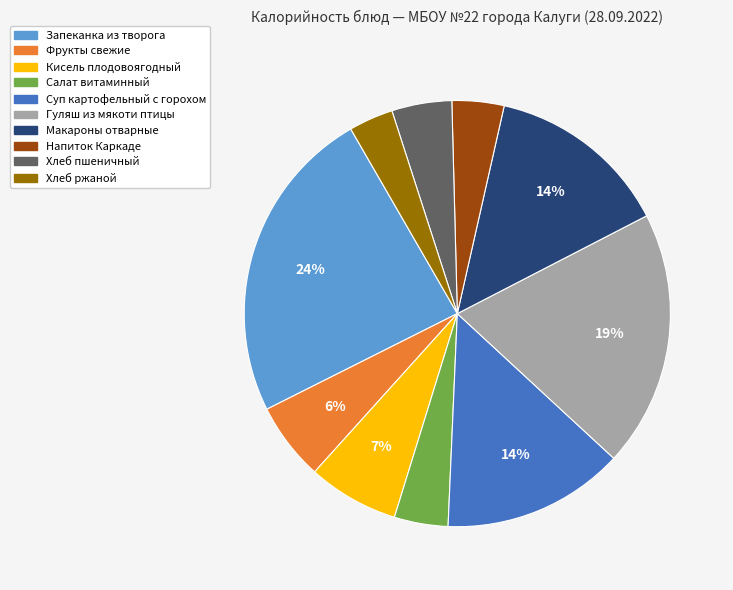

Combined, do Гуляш из мякоти птицы and Макароны отварные account for over 50%?

No